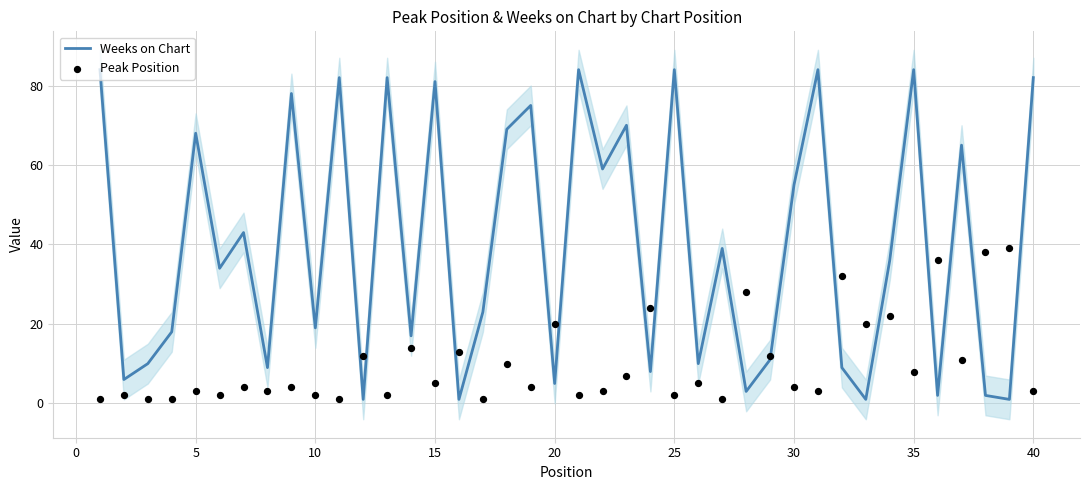

What is the highest value of the Weeks on Chart series?

84